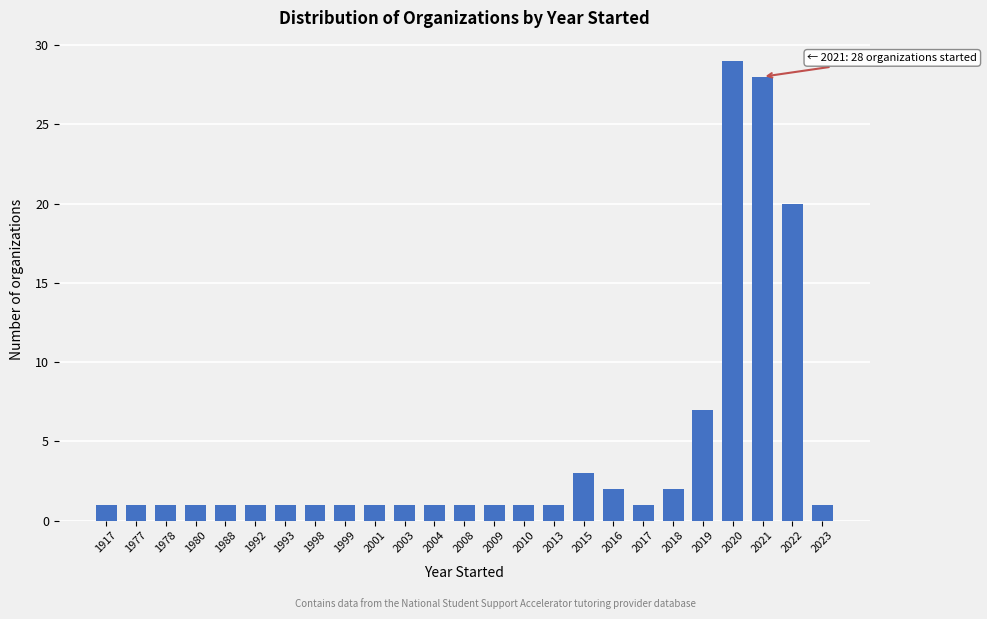

Reading left to right, extract all data points from this chart.

1	1	1	1	1	1	1	1	1	1	1	1	1	1	1	1	3	2	1	2	7	29	28	20	1